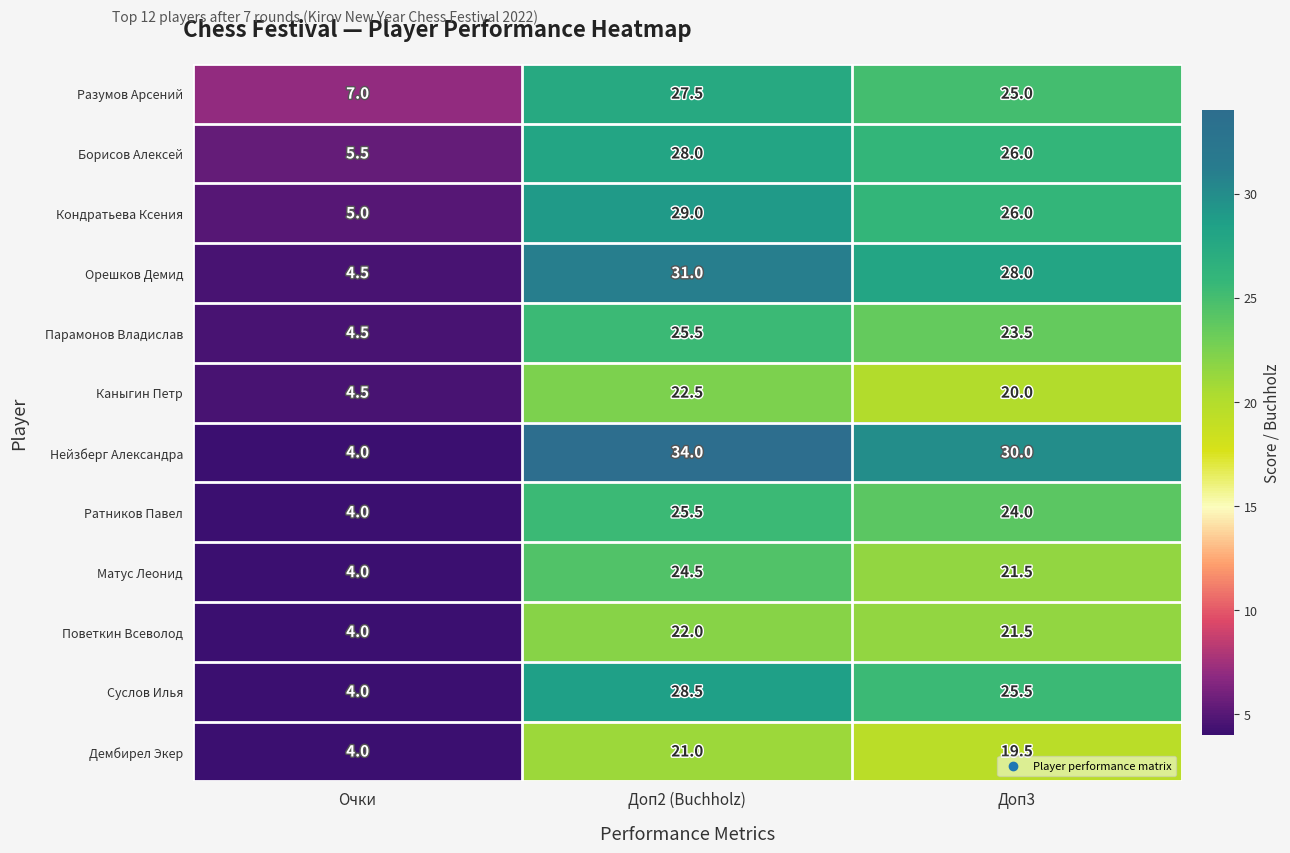

Rank the categories by Дембирел Экер value from lowest to highest.

Очки, Доп3, Доп2 (Buchholz)